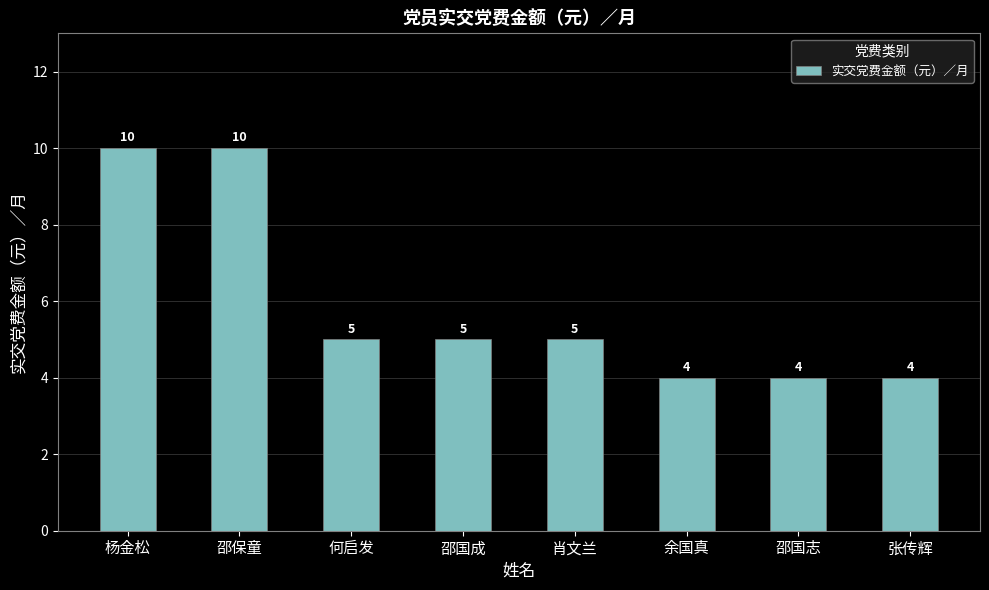

True or false: the data shows 4 at 余国真.

True